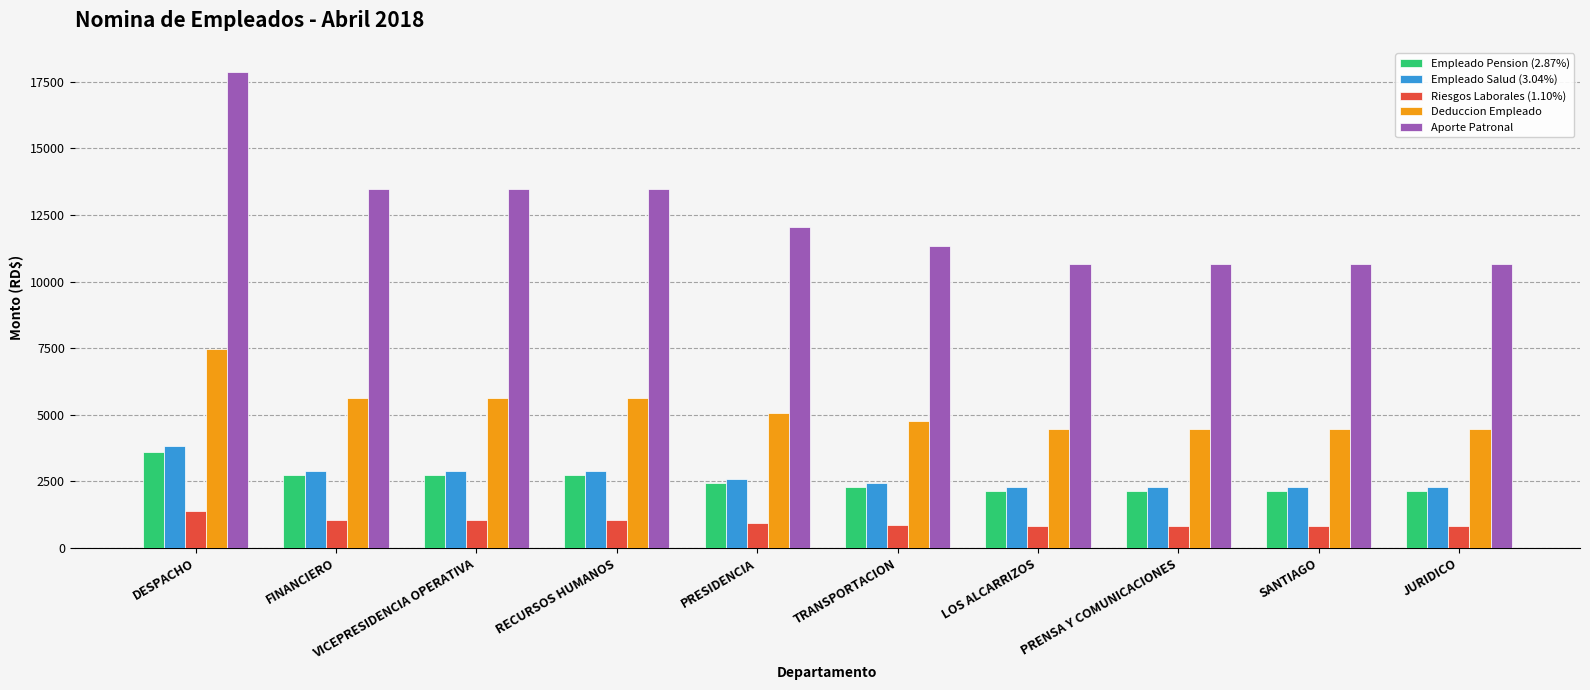

At which category is the sum across all series the highest?

DESPACHO